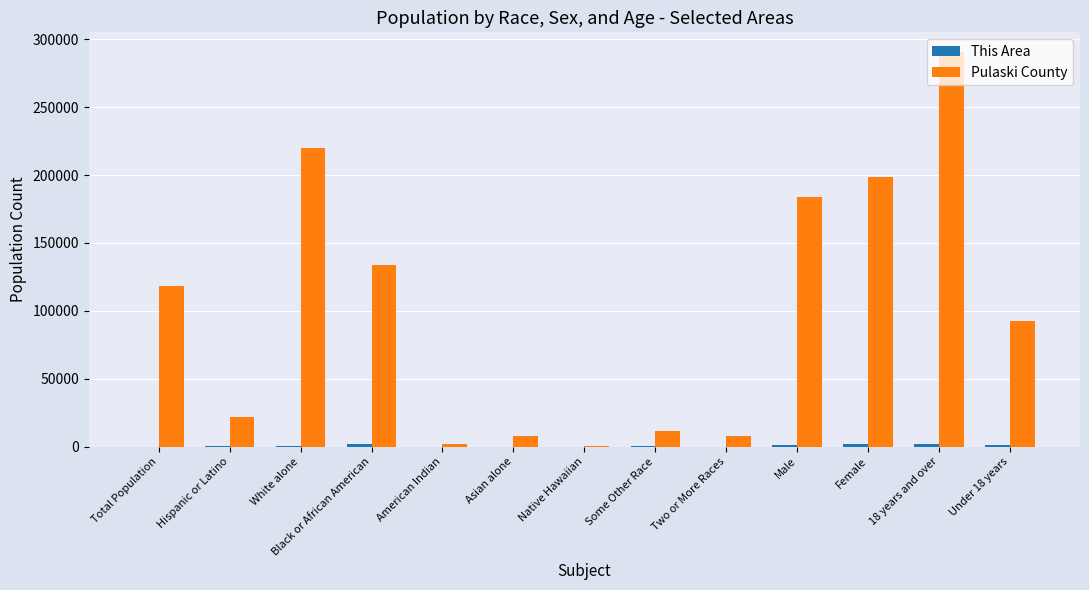

Which series has the largest total across all categories?

Pulaski County